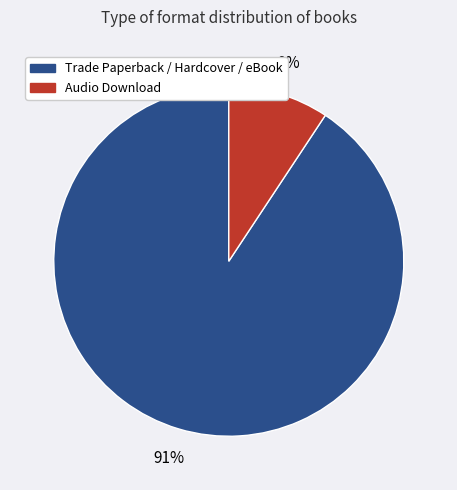

Is there a majority slice in this chart?

Yes